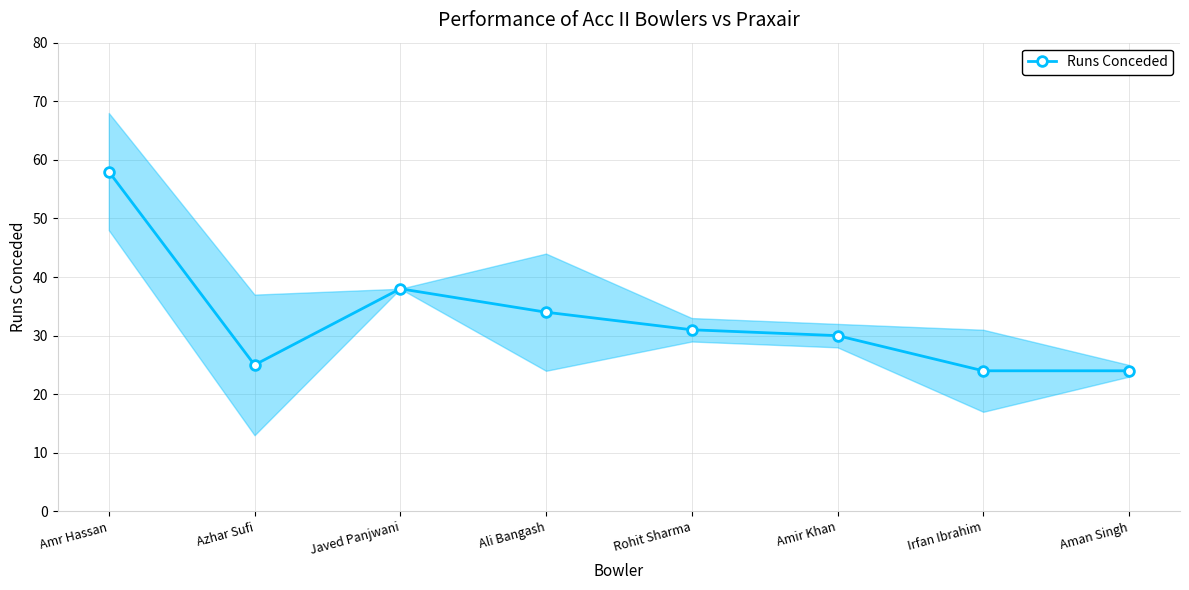

The chart shows a value of 31 at Rohit Sharma. True or false?

True